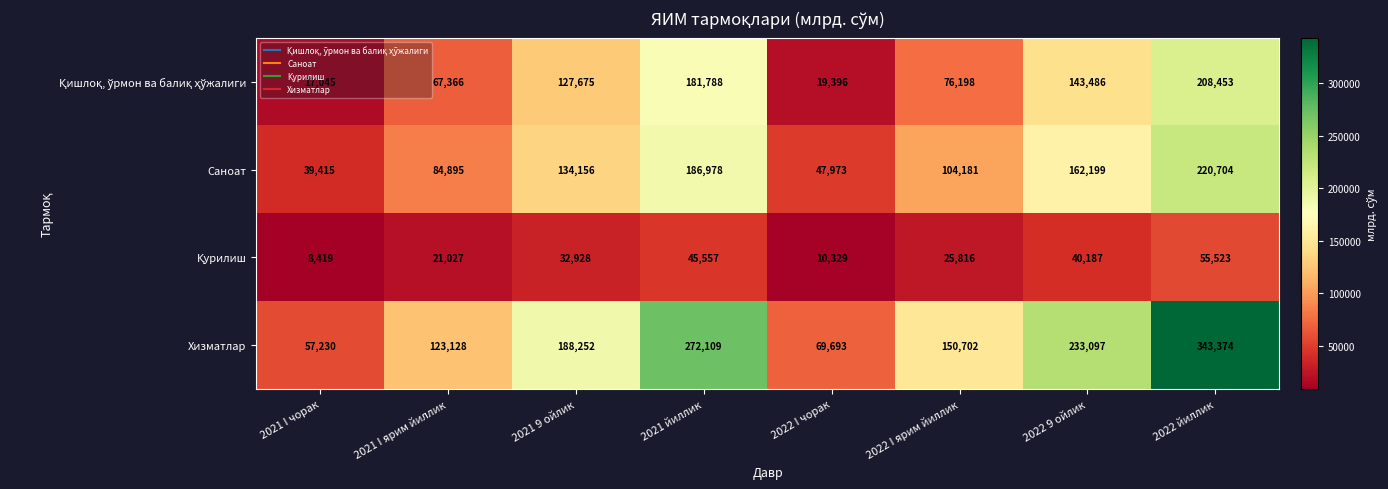

Which series has the largest total across all categories?

Хизматлар